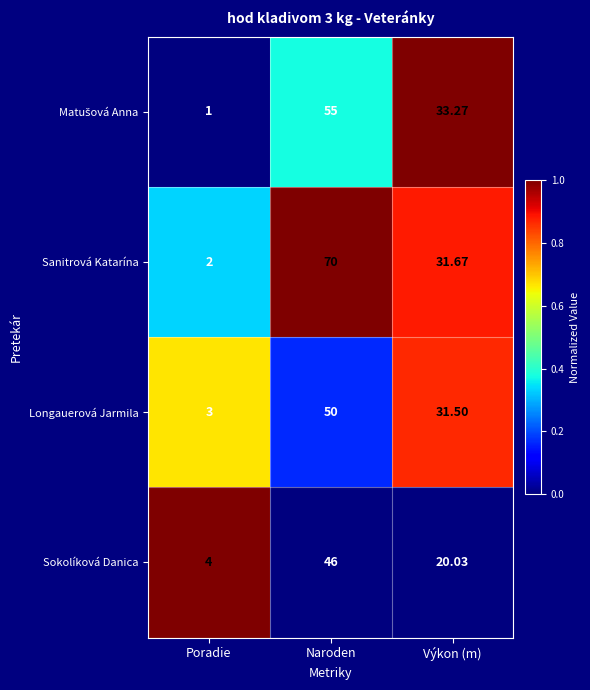

Which series has the largest range (max minus min)?

Sanitrová Katarína